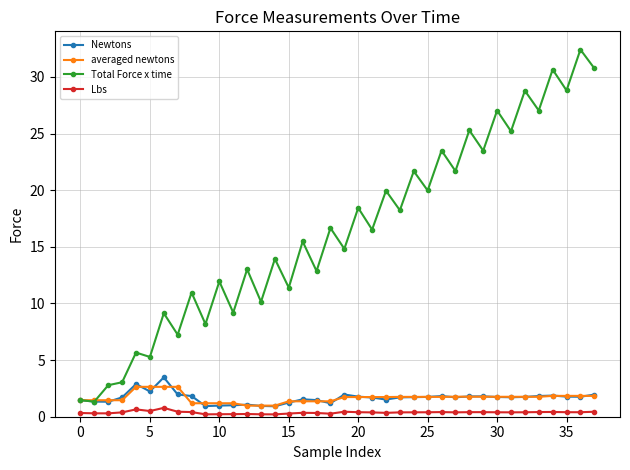

True or false: Newtons and Lbs cross at least once.

False